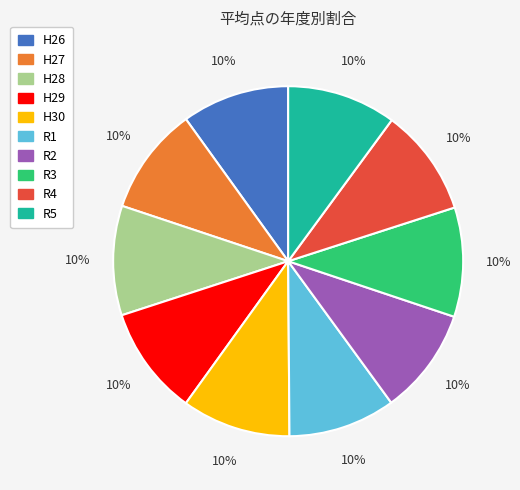

What is the ratio of the value at H29 to the value at H27?

1.0